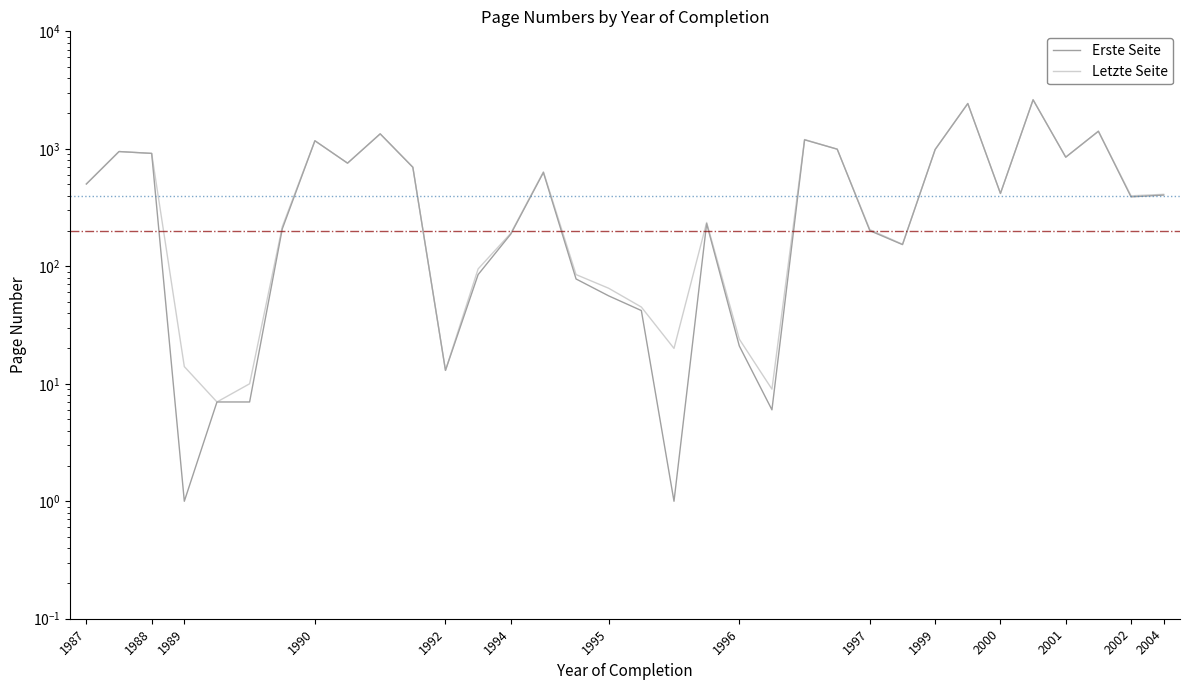

What is the minimum value for Erste Seite?

1